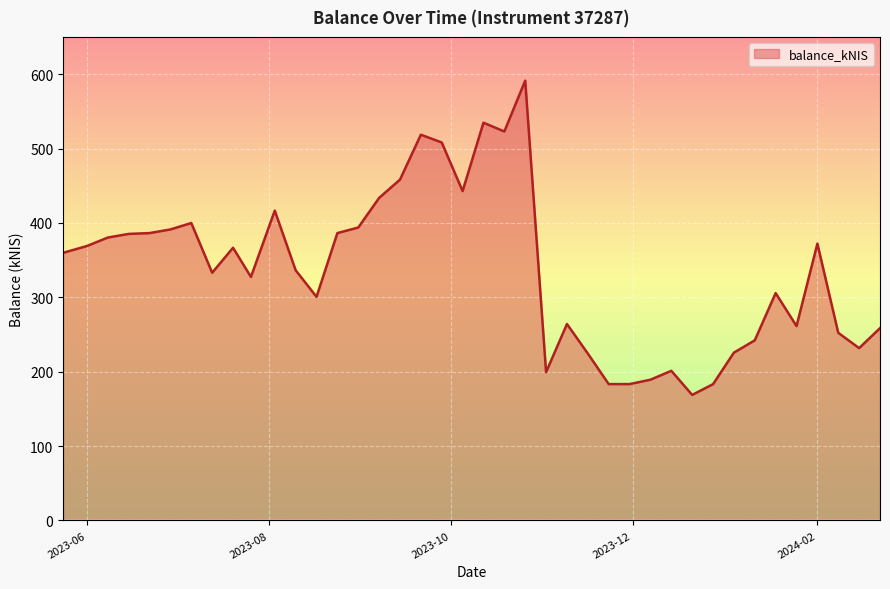

What is the smallest value displayed?

168.8